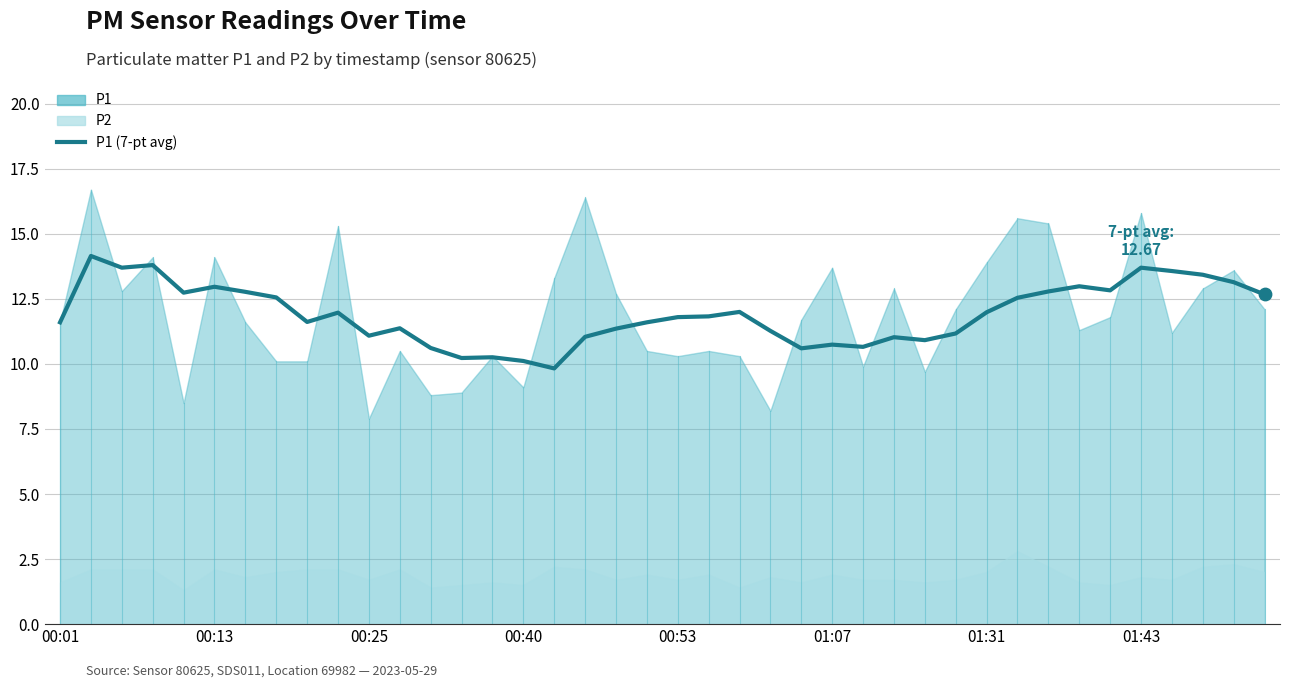

What is the change in value from 01:31 to 15?

-2.7